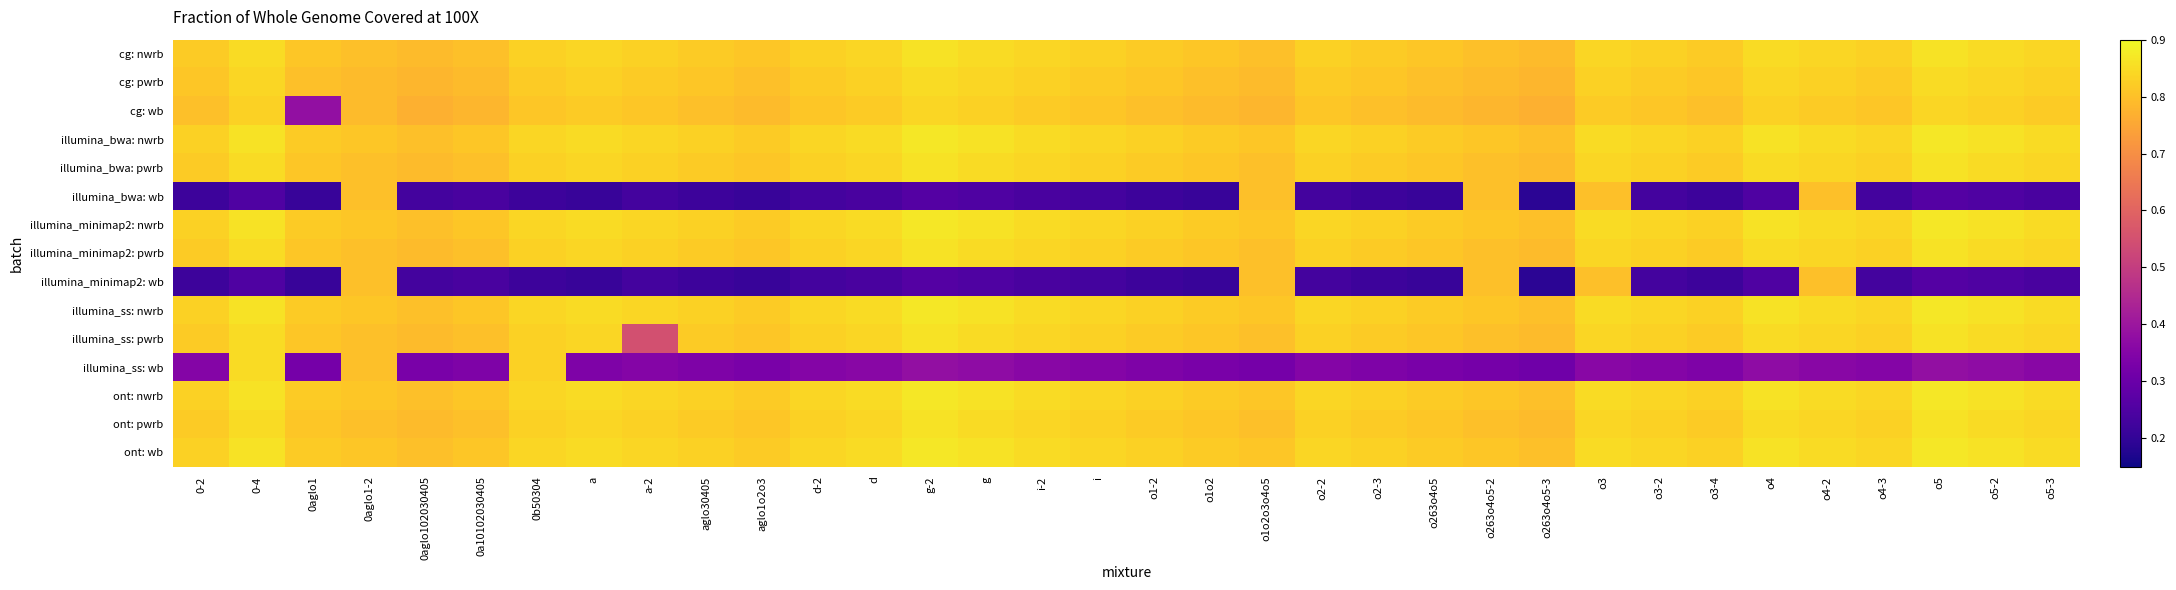

Reading right to left, extract all data points from this chart.

cg: nwrb: o5-3=0.8	o5-2=0.8	o5=0.9	o4-3=0.8	o4-2=0.8	o4=0.8	o3-4=0.8	o3-2=0.8	o3=0.8	o263o4o5-3=0.8	o263o4o5-2=0.8	o263o4o5=0.8	o2-3=0.8	o2-2=0.8	o1o2o3o4o5=0.8	o1o2=0.8	o1-2=0.8	i=0.8	i-2=0.8	g=0.8	g-2=0.9	d=0.8	d-2=0.8	aglo1o2o3=0.8	aglo30405=0.8	a-2=0.8	a=0.8	0b50304=0.8	0a10102030405=0.8	0aglo102030405=0.8	0aglo1-2=0.8	0aglo1=0.8	0-4=0.8	0-2=0.8
cg: pwrb: o5-3=0.8	o5-2=0.8	o5=0.8	o4-3=0.8	o4-2=0.8	o4=0.8	o3-4=0.8	o3-2=0.8	o3=0.8	o263o4o5-3=0.8	o263o4o5-2=0.8	o263o4o5=0.8	o2-3=0.8	o2-2=0.8	o1o2o3o4o5=0.8	o1o2=0.8	o1-2=0.8	i=0.8	i-2=0.8	g=0.8	g-2=0.8	d=0.8	d-2=0.8	aglo1o2o3=0.8	aglo30405=0.8	a-2=0.8	a=0.8	0b50304=0.8	0a10102030405=0.8	0aglo102030405=0.8	0aglo1-2=0.8	0aglo1=0.8	0-4=0.8	0-2=0.8
cg: wb: o5-3=0.8	o5-2=0.8	o5=0.8	o4-3=0.8	o4-2=0.8	o4=0.8	o3-4=0.8	o3-2=0.8	o3=0.8	o263o4o5-3=0.8	o263o4o5-2=0.8	o263o4o5=0.8	o2-3=0.8	o2-2=0.8	o1o2o3o4o5=0.8	o1o2=0.8	o1-2=0.8	i=0.8	i-2=0.8	g=0.8	g-2=0.8	d=0.8	d-2=0.8	aglo1o2o3=0.8	aglo30405=0.8	a-2=0.8	a=0.8	0b50304=0.8	0a10102030405=0.8	0aglo102030405=0.8	0aglo1-2=0.8	0aglo1=0.4	0-4=0.8	0-2=0.8
illumina_bwa: nwrb: o5-3=0.8	o5-2=0.9	o5=0.9	o4-3=0.8	o4-2=0.8	o4=0.9	o3-4=0.8	o3-2=0.8	o3=0.8	o263o4o5-3=0.8	o263o4o5-2=0.8	o263o4o5=0.8	o2-3=0.8	o2-2=0.8	o1o2o3o4o5=0.8	o1o2=0.8	o1-2=0.8	i=0.8	i-2=0.8	g=0.9	g-2=0.9	d=0.8	d-2=0.8	aglo1o2o3=0.8	aglo30405=0.8	a-2=0.8	a=0.8	0b50304=0.8	0a10102030405=0.8	0aglo102030405=0.8	0aglo1-2=0.8	0aglo1=0.8	0-4=0.9	0-2=0.8
illumina_bwa: pwrb: o5-3=0.8	o5-2=0.8	o5=0.9	o4-3=0.8	o4-2=0.8	o4=0.8	o3-4=0.8	o3-2=0.8	o3=0.8	o263o4o5-3=0.8	o263o4o5-2=0.8	o263o4o5=0.8	o2-3=0.8	o2-2=0.8	o1o2o3o4o5=0.8	o1o2=0.8	o1-2=0.8	i=0.8	i-2=0.8	g=0.8	g-2=0.9	d=0.8	d-2=0.8	aglo1o2o3=0.8	aglo30405=0.8	a-2=0.8	a=0.8	0b50304=0.8	0a10102030405=0.8	0aglo102030405=0.8	0aglo1-2=0.8	0aglo1=0.8	0-4=0.8	0-2=0.8
illumina_bwa: wb: o5-3=0.2	o5-2=0.2	o5=0.3	o4-3=0.2	o4-2=0.8	o4=0.2	o3-4=0.2	o3-2=0.2	o3=0.8	o263o4o5-3=0.2	o263o4o5-2=0.8	o263o4o5=0.2	o2-3=0.2	o2-2=0.2	o1o2o3o4o5=0.8	o1o2=0.2	o1-2=0.2	i=0.2	i-2=0.2	g=0.2	g-2=0.3	d=0.2	d-2=0.2	aglo1o2o3=0.2	aglo30405=0.2	a-2=0.2	a=0.2	0b50304=0.2	0a10102030405=0.2	0aglo102030405=0.2	0aglo1-2=0.8	0aglo1=0.2	0-4=0.2	0-2=0.2
illumina_minimap2: nwrb: o5-3=0.8	o5-2=0.9	o5=0.9	o4-3=0.8	o4-2=0.8	o4=0.9	o3-4=0.8	o3-2=0.8	o3=0.8	o263o4o5-3=0.8	o263o4o5-2=0.8	o263o4o5=0.8	o2-3=0.8	o2-2=0.8	o1o2o3o4o5=0.8	o1o2=0.8	o1-2=0.8	i=0.8	i-2=0.8	g=0.9	g-2=0.9	d=0.8	d-2=0.8	aglo1o2o3=0.8	aglo30405=0.8	a-2=0.8	a=0.8	0b50304=0.8	0a10102030405=0.8	0aglo102030405=0.8	0aglo1-2=0.8	0aglo1=0.8	0-4=0.9	0-2=0.8
illumina_minimap2: pwrb: o5-3=0.8	o5-2=0.8	o5=0.9	o4-3=0.8	o4-2=0.8	o4=0.8	o3-4=0.8	o3-2=0.8	o3=0.8	o263o4o5-3=0.8	o263o4o5-2=0.8	o263o4o5=0.8	o2-3=0.8	o2-2=0.8	o1o2o3o4o5=0.8	o1o2=0.8	o1-2=0.8	i=0.8	i-2=0.8	g=0.8	g-2=0.9	d=0.8	d-2=0.8	aglo1o2o3=0.8	aglo30405=0.8	a-2=0.8	a=0.8	0b50304=0.8	0a10102030405=0.8	0aglo102030405=0.8	0aglo1-2=0.8	0aglo1=0.8	0-4=0.8	0-2=0.8
illumina_minimap2: wb: o5-3=0.2	o5-2=0.2	o5=0.3	o4-3=0.2	o4-2=0.8	o4=0.2	o3-4=0.2	o3-2=0.2	o3=0.8	o263o4o5-3=0.2	o263o4o5-2=0.8	o263o4o5=0.2	o2-3=0.2	o2-2=0.2	o1o2o3o4o5=0.8	o1o2=0.2	o1-2=0.2	i=0.2	i-2=0.2	g=0.2	g-2=0.3	d=0.2	d-2=0.2	aglo1o2o3=0.2	aglo30405=0.2	a-2=0.2	a=0.2	0b50304=0.2	0a10102030405=0.2	0aglo102030405=0.2	0aglo1-2=0.8	0aglo1=0.2	0-4=0.2	0-2=0.2
illumina_ss: nwrb: o5-3=0.8	o5-2=0.9	o5=0.9	o4-3=0.8	o4-2=0.8	o4=0.9	o3-4=0.8	o3-2=0.8	o3=0.8	o263o4o5-3=0.8	o263o4o5-2=0.8	o263o4o5=0.8	o2-3=0.8	o2-2=0.8	o1o2o3o4o5=0.8	o1o2=0.8	o1-2=0.8	i=0.8	i-2=0.8	g=0.9	g-2=0.9	d=0.8	d-2=0.8	aglo1o2o3=0.8	aglo30405=0.8	a-2=0.8	a=0.8	0b50304=0.8	0a10102030405=0.8	0aglo102030405=0.8	0aglo1-2=0.8	0aglo1=0.8	0-4=0.9	0-2=0.8
illumina_ss: pwrb: o5-3=0.8	o5-2=0.8	o5=0.9	o4-3=0.8	o4-2=0.8	o4=0.8	o3-4=0.8	o3-2=0.8	o3=0.8	o263o4o5-3=0.8	o263o4o5-2=0.8	o263o4o5=0.8	o2-3=0.8	o2-2=0.8	o1o2o3o4o5=0.8	o1o2=0.8	o1-2=0.8	i=0.8	i-2=0.8	g=0.8	g-2=0.9	d=0.8	d-2=0.8	aglo1o2o3=0.8	aglo30405=0.8	a-2=0.6	a=0.8	0b50304=0.8	0a10102030405=0.8	0aglo102030405=0.8	0aglo1-2=0.8	0aglo1=0.8	0-4=0.8	0-2=0.8
illumina_ss: wb: o5-3=0.4	o5-2=0.4	o5=0.4	o4-3=0.3	o4-2=0.4	o4=0.4	o3-4=0.3	o3-2=0.3	o3=0.4	o263o4o5-3=0.3	o263o4o5-2=0.3	o263o4o5=0.3	o2-3=0.3	o2-2=0.3	o1o2o3o4o5=0.3	o1o2=0.3	o1-2=0.3	i=0.3	i-2=0.4	g=0.4	g-2=0.4	d=0.4	d-2=0.3	aglo1o2o3=0.3	aglo30405=0.3	a-2=0.3	a=0.3	0b50304=0.8	0a10102030405=0.3	0aglo102030405=0.3	0aglo1-2=0.8	0aglo1=0.3	0-4=0.8	0-2=0.3
ont: nwrb: o5-3=0.8	o5-2=0.9	o5=0.9	o4-3=0.8	o4-2=0.8	o4=0.9	o3-4=0.8	o3-2=0.8	o3=0.8	o263o4o5-3=0.8	o263o4o5-2=0.8	o263o4o5=0.8	o2-3=0.8	o2-2=0.8	o1o2o3o4o5=0.8	o1o2=0.8	o1-2=0.8	i=0.8	i-2=0.8	g=0.9	g-2=0.9	d=0.8	d-2=0.8	aglo1o2o3=0.8	aglo30405=0.8	a-2=0.8	a=0.8	0b50304=0.8	0a10102030405=0.8	0aglo102030405=0.8	0aglo1-2=0.8	0aglo1=0.8	0-4=0.9	0-2=0.8
ont: pwrb: o5-3=0.8	o5-2=0.8	o5=0.9	o4-3=0.8	o4-2=0.8	o4=0.8	o3-4=0.8	o3-2=0.8	o3=0.8	o263o4o5-3=0.8	o263o4o5-2=0.8	o263o4o5=0.8	o2-3=0.8	o2-2=0.8	o1o2o3o4o5=0.8	o1o2=0.8	o1-2=0.8	i=0.8	i-2=0.8	g=0.8	g-2=0.9	d=0.8	d-2=0.8	aglo1o2o3=0.8	aglo30405=0.8	a-2=0.8	a=0.8	0b50304=0.8	0a10102030405=0.8	0aglo102030405=0.8	0aglo1-2=0.8	0aglo1=0.8	0-4=0.8	0-2=0.8
ont: wb: o5-3=0.8	o5-2=0.9	o5=0.9	o4-3=0.8	o4-2=0.8	o4=0.9	o3-4=0.8	o3-2=0.8	o3=0.8	o263o4o5-3=0.8	o263o4o5-2=0.8	o263o4o5=0.8	o2-3=0.8	o2-2=0.8	o1o2o3o4o5=0.8	o1o2=0.8	o1-2=0.8	i=0.8	i-2=0.8	g=0.9	g-2=0.9	d=0.8	d-2=0.8	aglo1o2o3=0.8	aglo30405=0.8	a-2=0.8	a=0.8	0b50304=0.8	0a10102030405=0.8	0aglo102030405=0.8	0aglo1-2=0.8	0aglo1=0.8	0-4=0.9	0-2=0.8